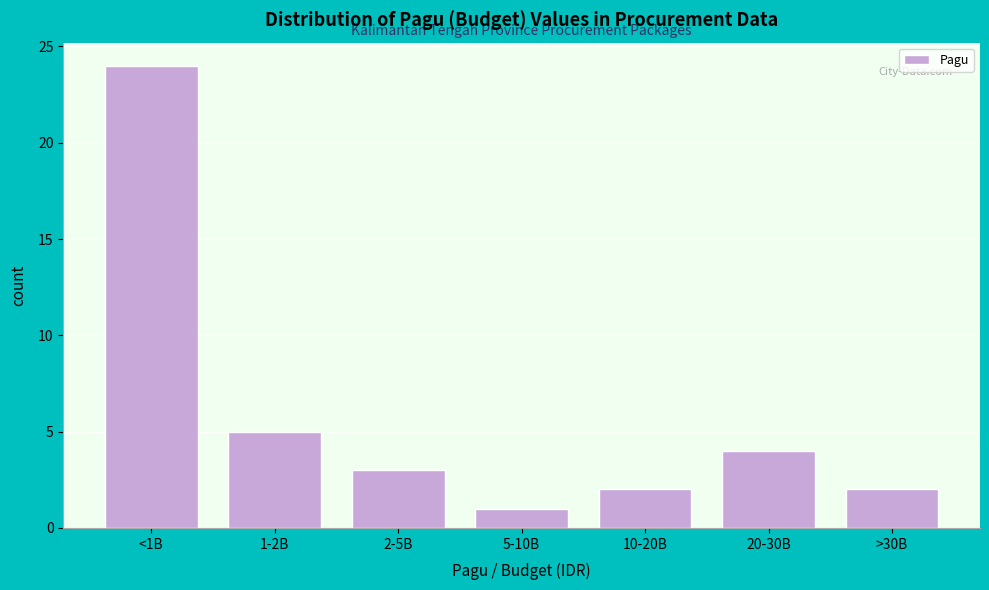

Reading left to right, what are all the values shown in this chart?

24	5	3	1	2	4	2